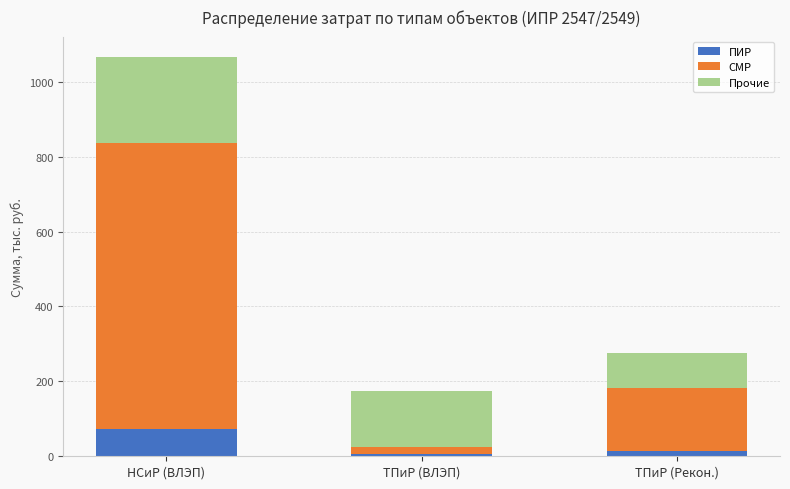

At which category is the sum across all series the highest?

НСиР (ВЛЭП)